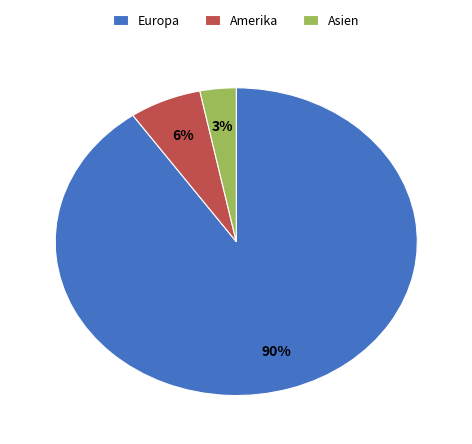

How many segments does this pie chart have?

3